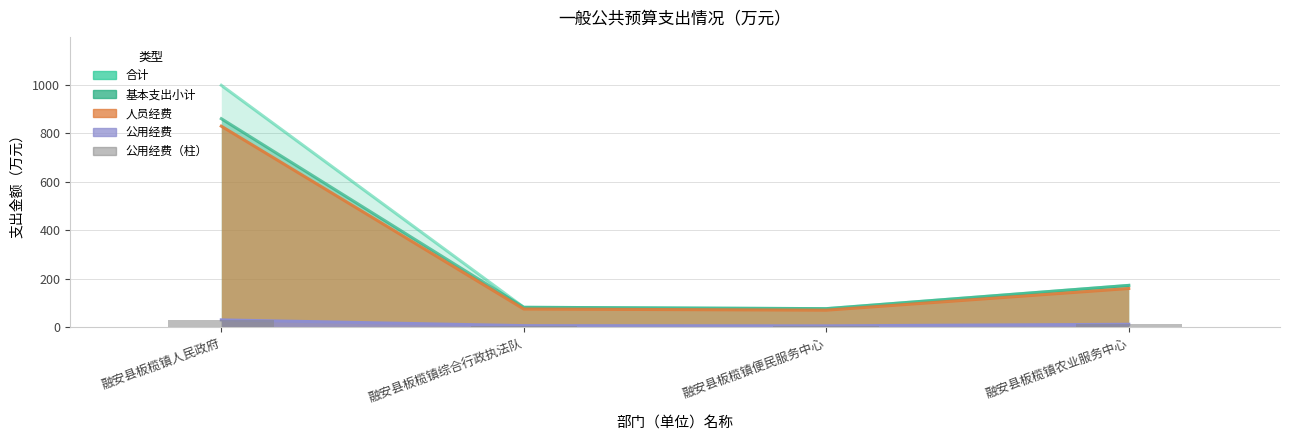

What is the label of the 4th bar from the right?

融安县板榄镇人民政府